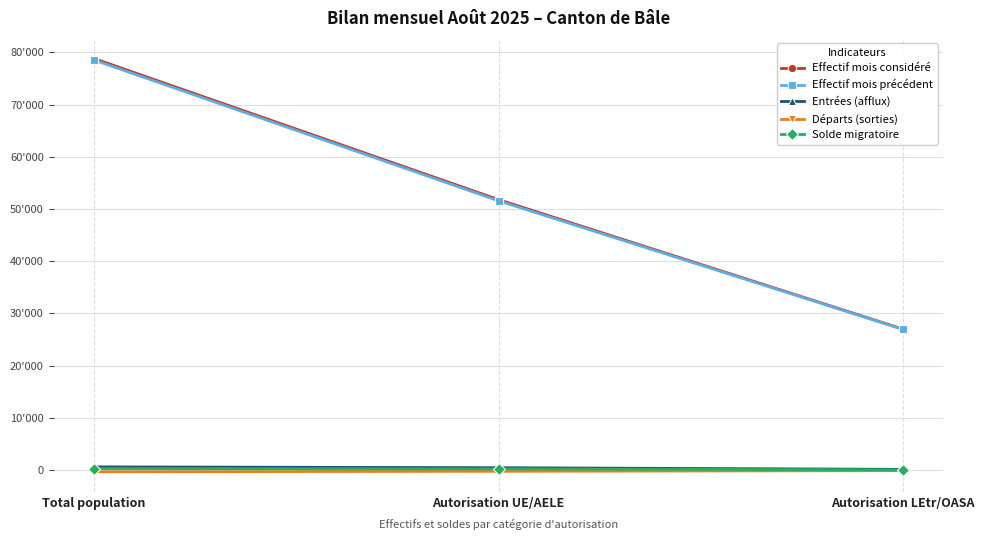

What are all the series names shown in the legend?

Effectif mois considéré, Effectif mois précédent, Entrées (afflux), Départs (sorties), Solde migratoire